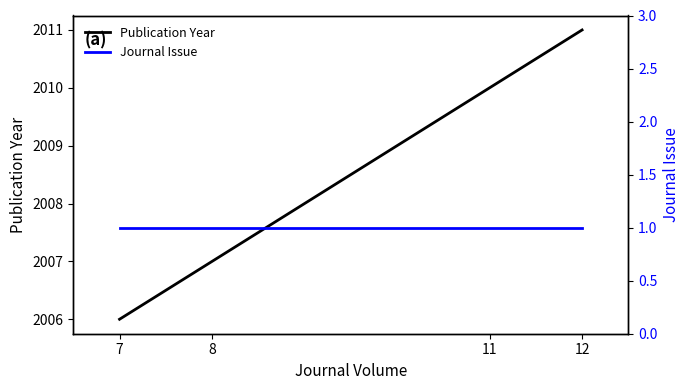

Reading left to right, list all the values displayed in this chart.

Publication Year: 2006	2006	2007	2007	2010	2011
Journal Issue: 1	1	1	1	1	1